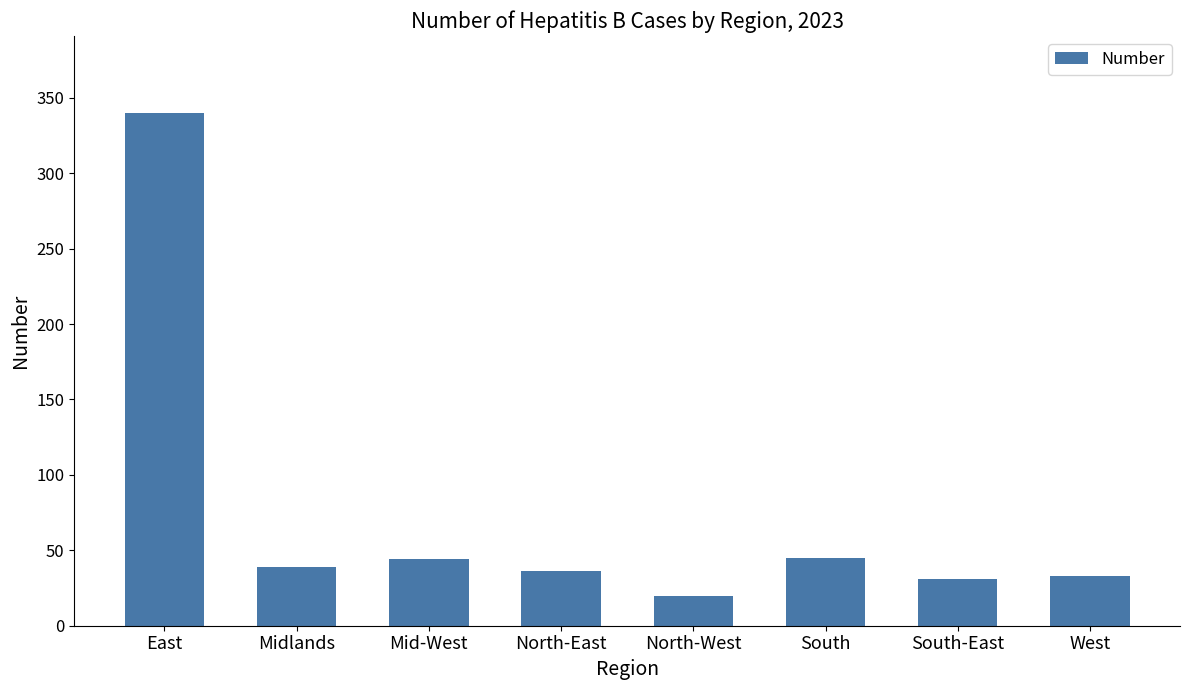

What is the label of the 5th bar from the right?

North-East